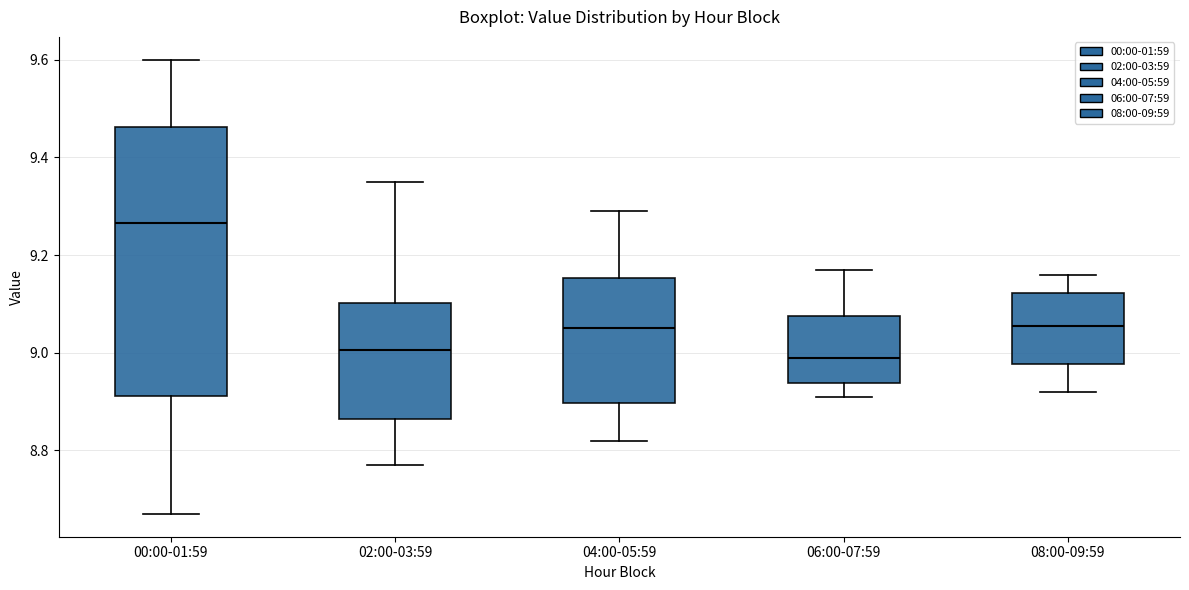

Where is the lower edge of the box for 04:00-05:59 on the y-axis? The values are not printed on the chart, so give them approximately, as read against the axis.

8.90